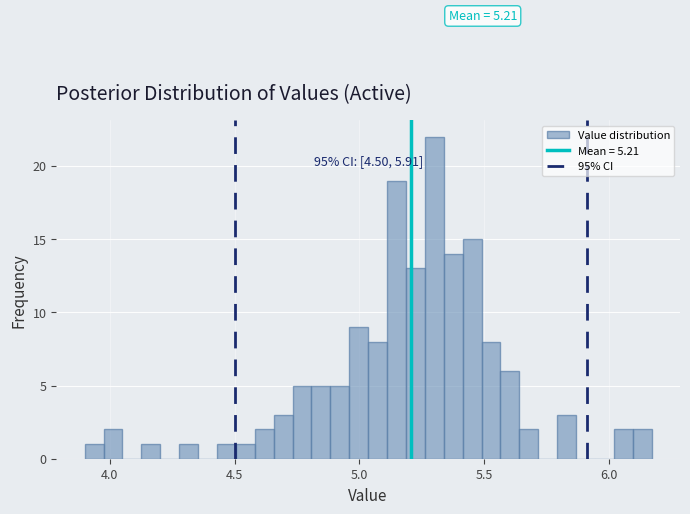

Read against the x-axis, roughly where is the centre of the tallest bar?

5.30